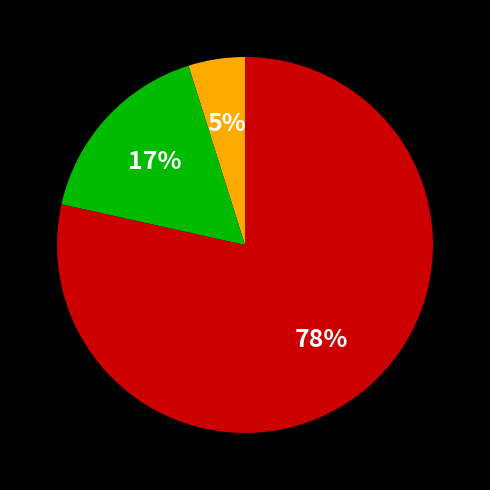

To the nearest percent, what is the average slice percentage?

33%